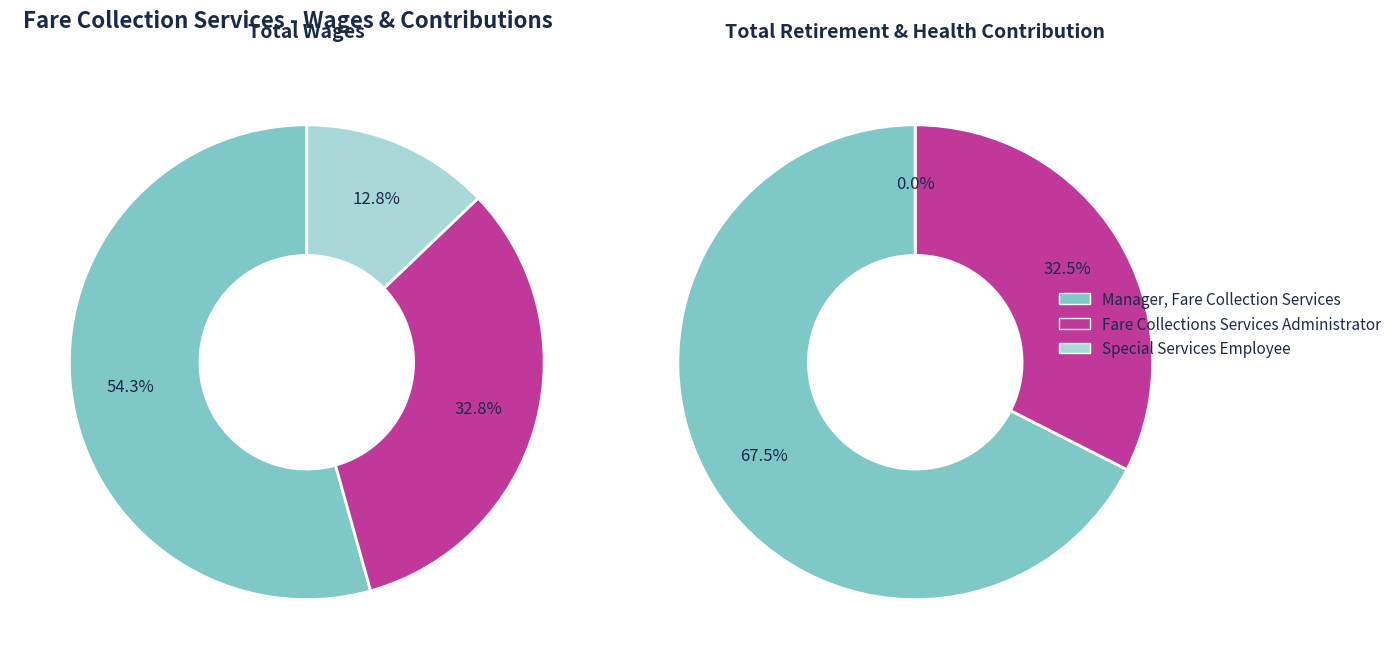

To the nearest percent, what percentage of the pie is Special Services Employee?

13%